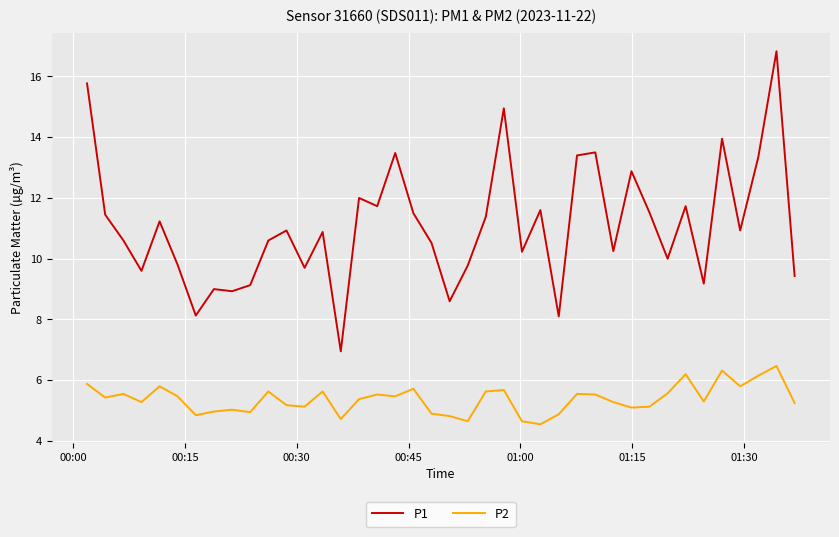

How many lines are shown in the chart?

2